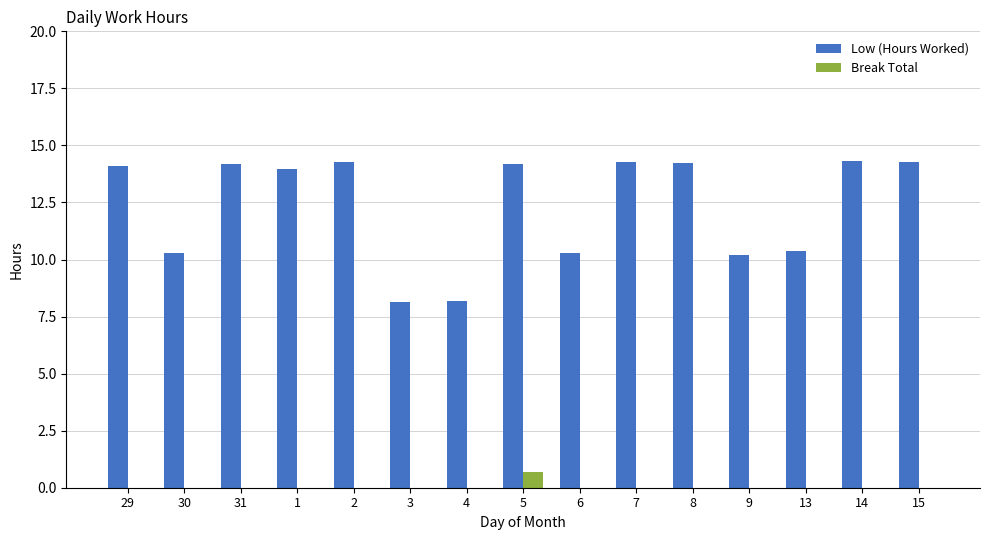

What is the highest value of the Low (Hours Worked) series?

14.3